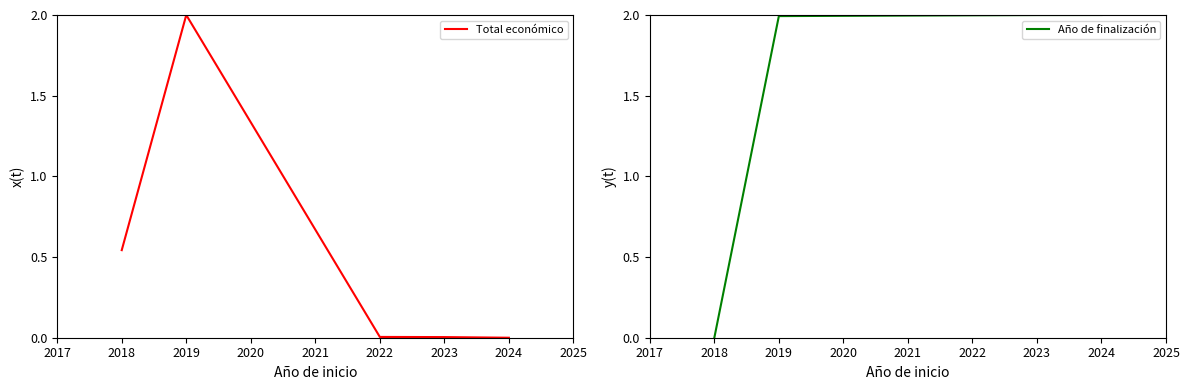

How many lines are shown in the chart?

2